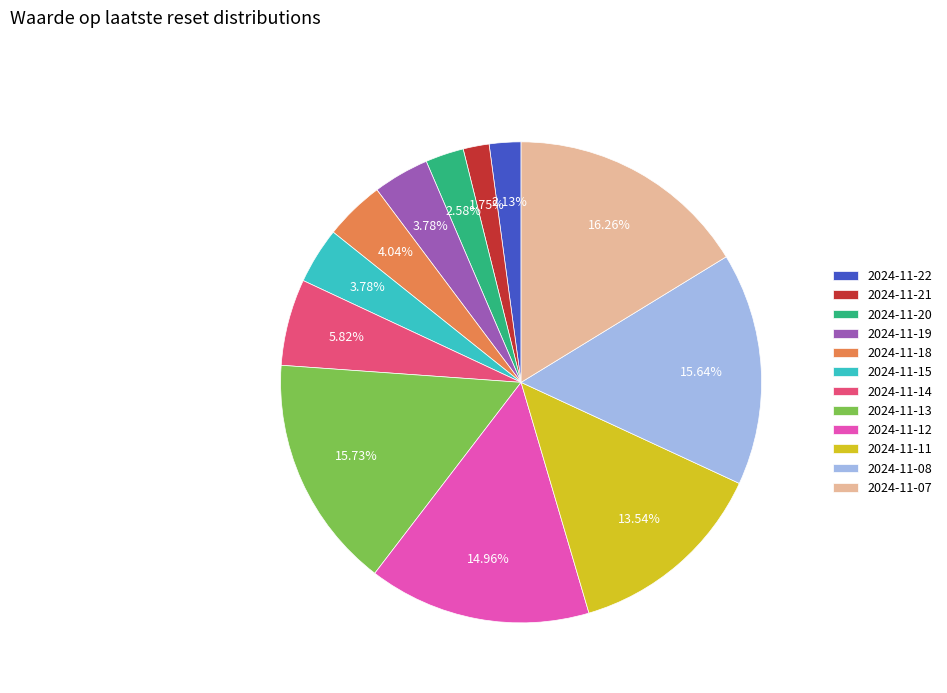

To the nearest percent, what is the difference between the largest and smallest slice percentages?

15%